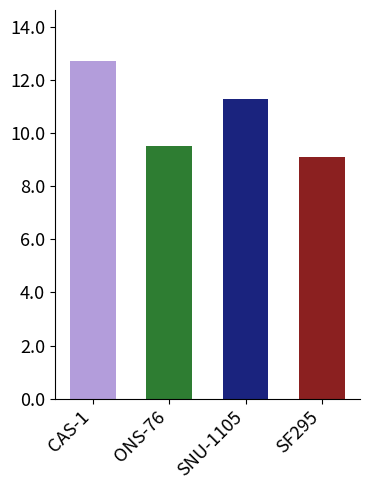

What is the label of the 1st bar from the left?

CAS-1